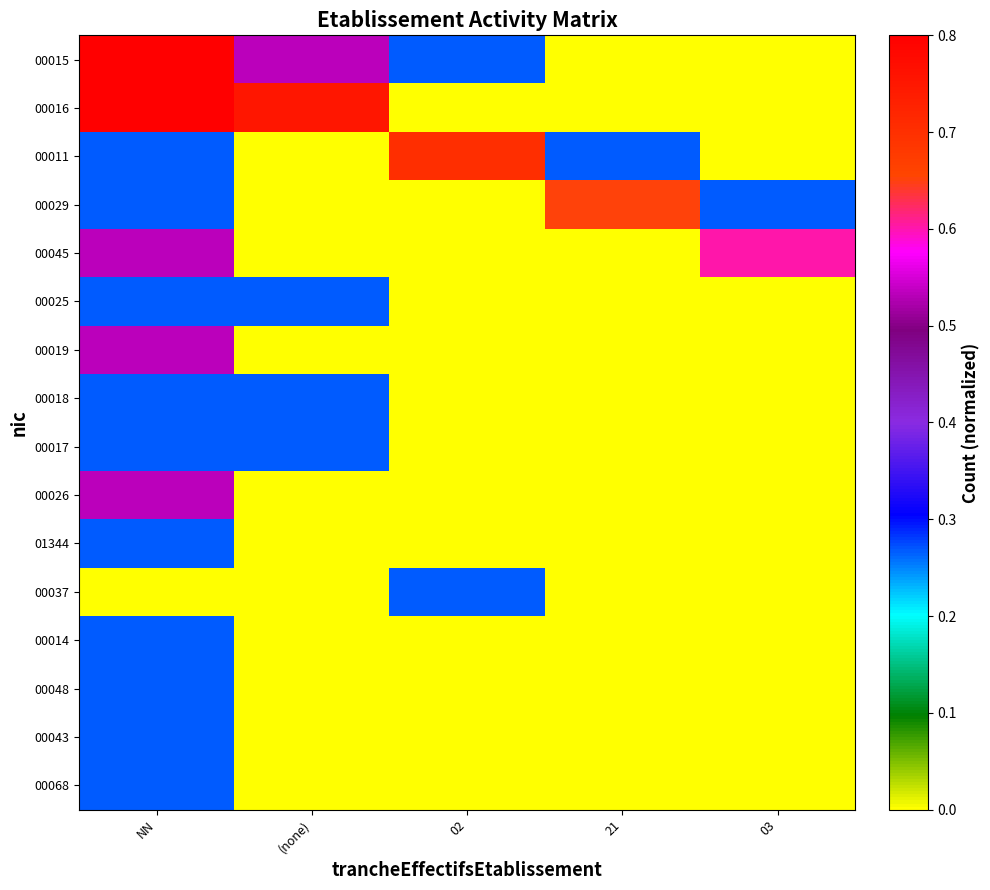

Reading left to right, extract all data points from this chart.

00015: NN=0.8	(none)=0.5	02=0.3	21=0.0	03=0.0
00016: NN=0.8	(none)=0.8	02=0.0	21=0.0	03=0.0
00011: NN=0.3	(none)=0.0	02=0.7	21=0.3	03=0.0
00029: NN=0.3	(none)=0.0	02=0.0	21=0.7	03=0.3
00045: NN=0.5	(none)=0.0	02=0.0	21=0.0	03=0.6
00025: NN=0.3	(none)=0.3	02=0.0	21=0.0	03=0.0
00019: NN=0.5	(none)=0.0	02=0.0	21=0.0	03=0.0
00018: NN=0.3	(none)=0.3	02=0.0	21=0.0	03=0.0
00017: NN=0.3	(none)=0.3	02=0.0	21=0.0	03=0.0
00026: NN=0.5	(none)=0.0	02=0.0	21=0.0	03=0.0
01344: NN=0.3	(none)=0.0	02=0.0	21=0.0	03=0.0
00037: NN=0.0	(none)=0.0	02=0.3	21=0.0	03=0.0
00014: NN=0.3	(none)=0.0	02=0.0	21=0.0	03=0.0
00048: NN=0.3	(none)=0.0	02=0.0	21=0.0	03=0.0
00043: NN=0.3	(none)=0.0	02=0.0	21=0.0	03=0.0
00068: NN=0.3	(none)=0.0	02=0.0	21=0.0	03=0.0